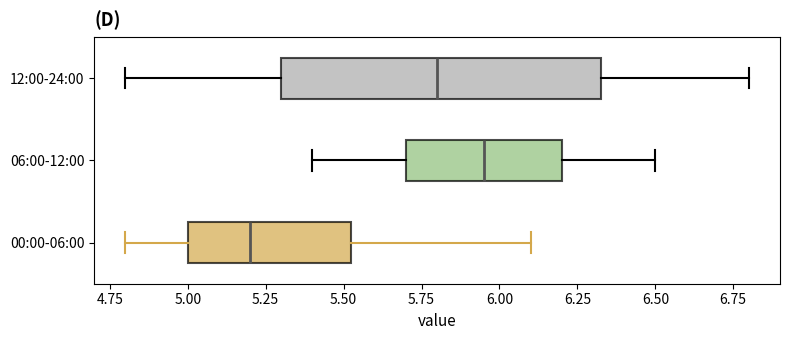

Reading bottom to top, transcribe this box plot: for each box, give where its median line is, the range the box spans, and where its two whiskers end, as read against the x-axis. The values are not printed on the chart, so give them approximately, as read against the axis.

00:00-06:00: median 5.20, box 5.00 to 5.55, whiskers 4.80 to 6.10
06:00-12:00: median 5.95, box 5.70 to 6.20, whiskers 5.40 to 6.50
12:00-24:00: median 5.80, box 5.30 to 6.35, whiskers 4.80 to 6.80